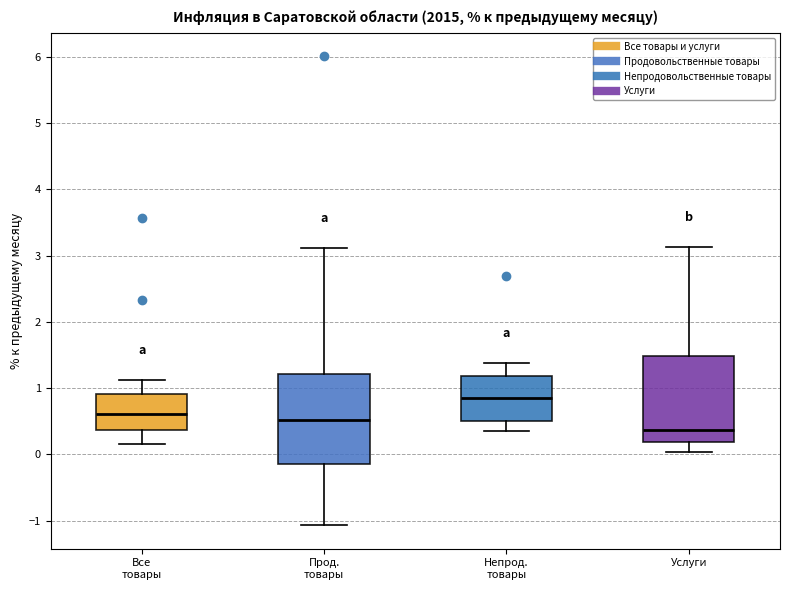

Reading left to right, read every box against the y-axis: the position of its median line, the range the box covers, and the ends of its whiskers. The values are not printed on the chart, so give them approximately, as read against the axis.

Все товары: median 0.6, box 0.4 to 0.9, whiskers 0.2 to 1.1
Прод. товары: median 0.5, box -0.1 to 1.2, whiskers -1.1 to 3.1
Непрод. товары: median 0.9, box 0.5 to 1.2, whiskers 0.4 to 1.4
Услуги: median 0.4, box 0.2 to 1.5, whiskers 0.0 to 3.1